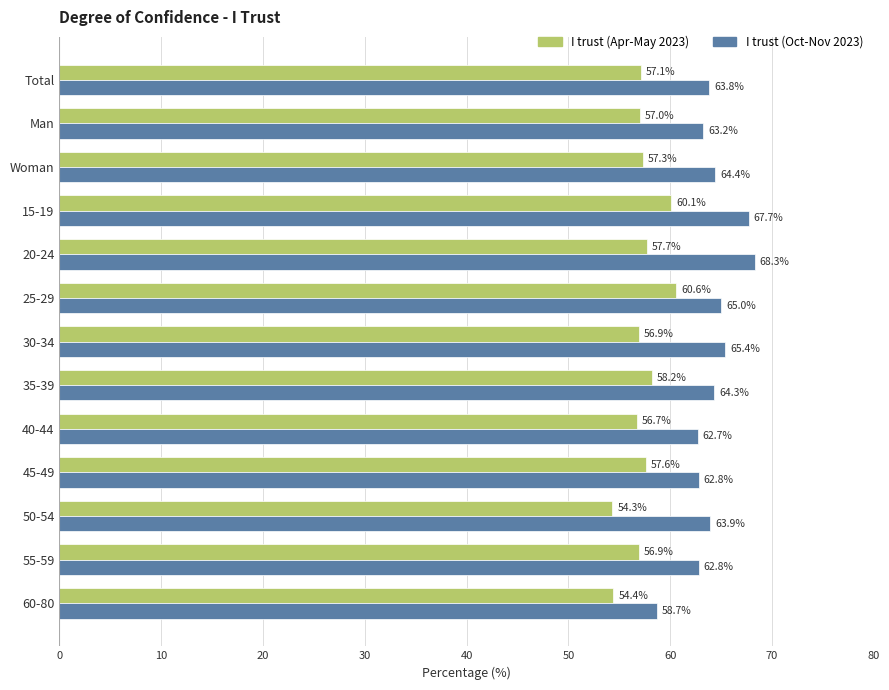

Rank the series by their maximum value, from highest to lowest.

I trust (Oct-Nov 2023), I trust (Apr-May 2023)